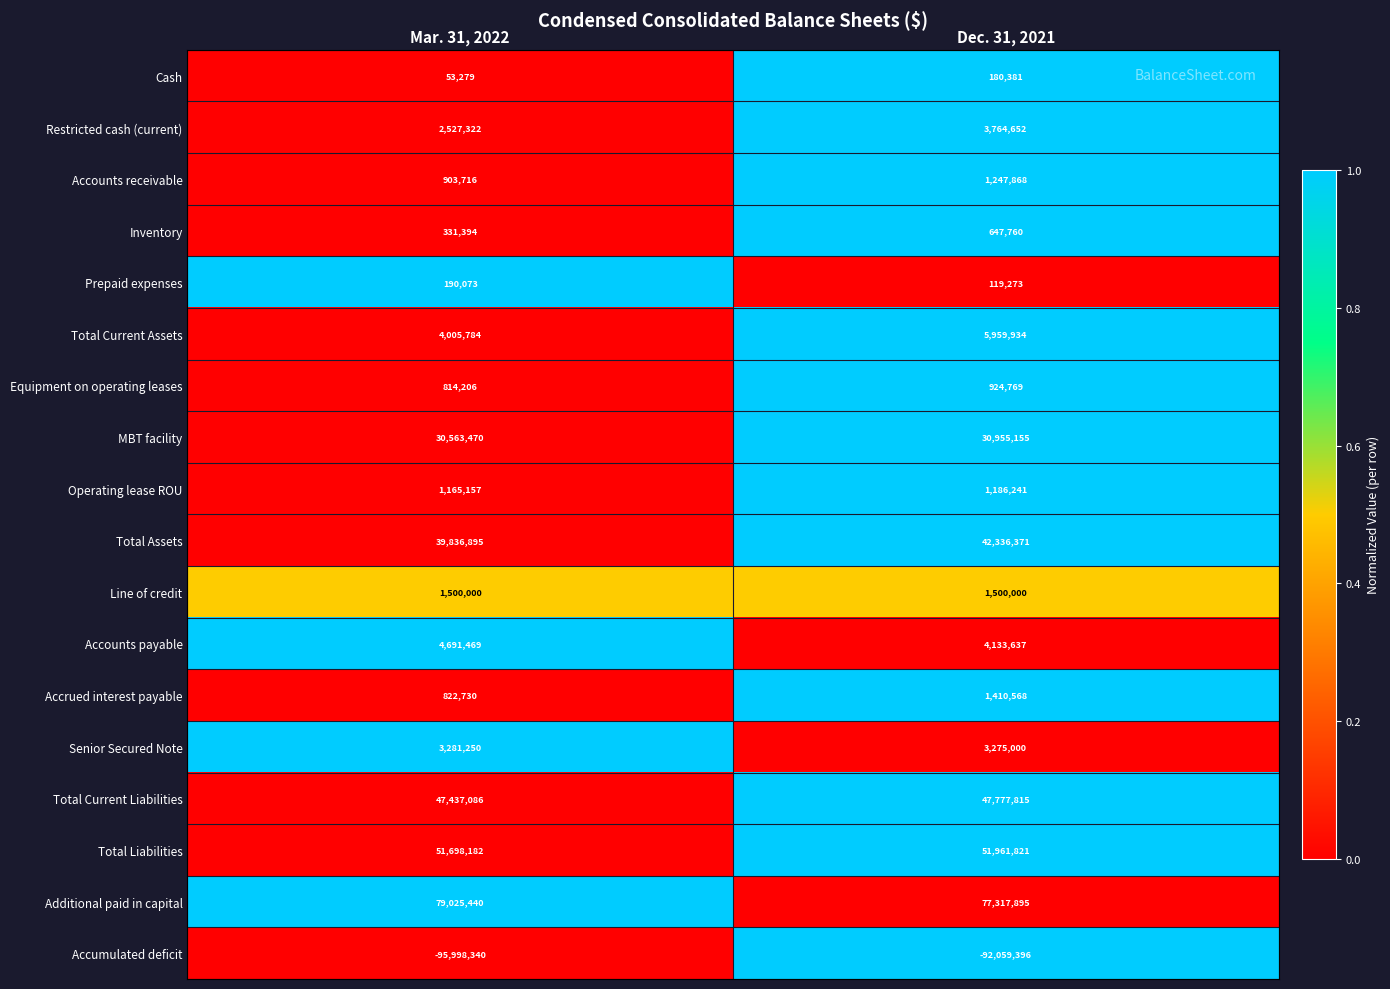

The Accumulated deficit series shows -144751173 at Mar. 31, 2022. True or false?

False